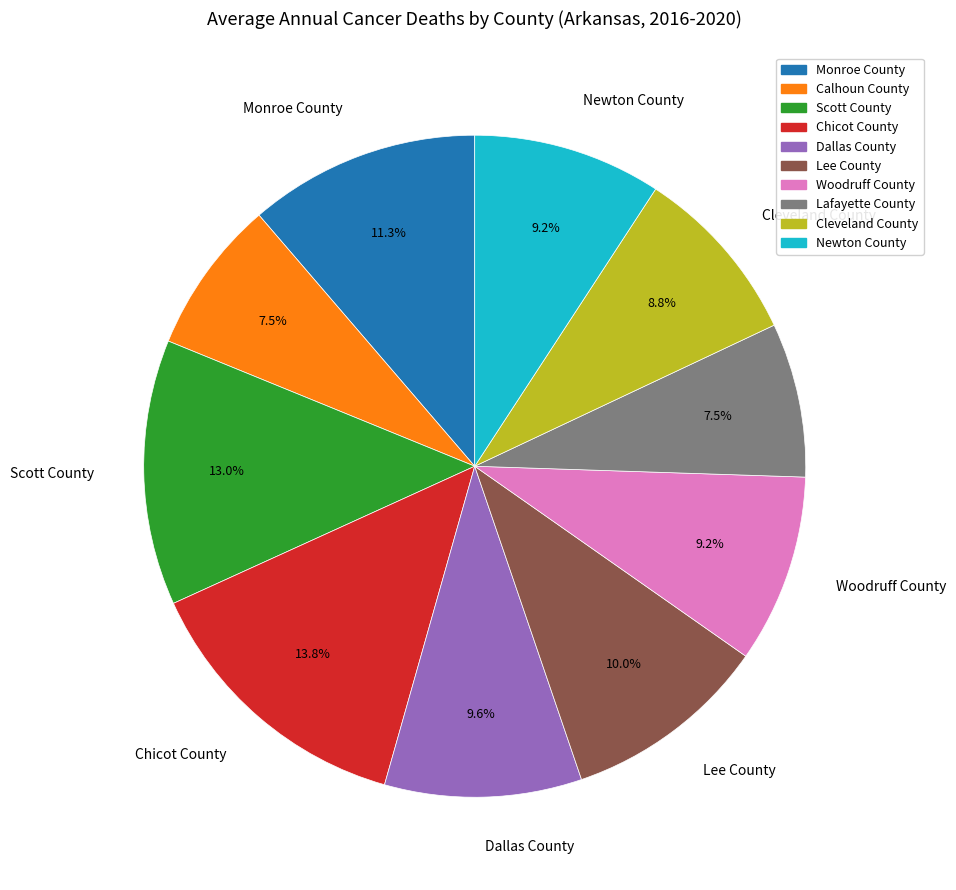

Does any single category account for the majority?

No